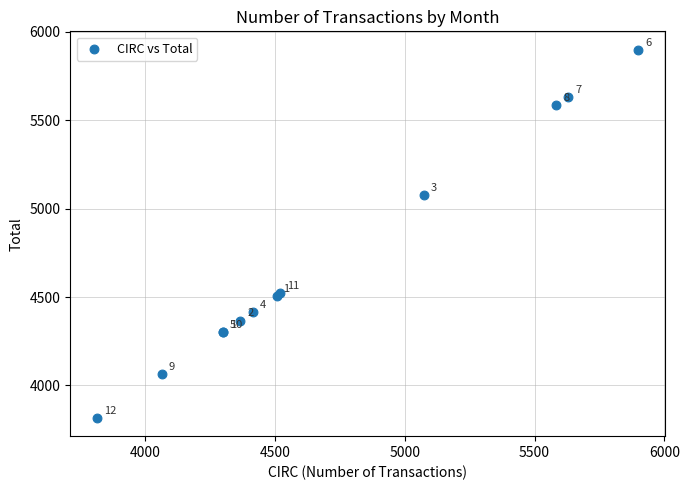

What Y value in the scatter plot is closest to 4858?

5076